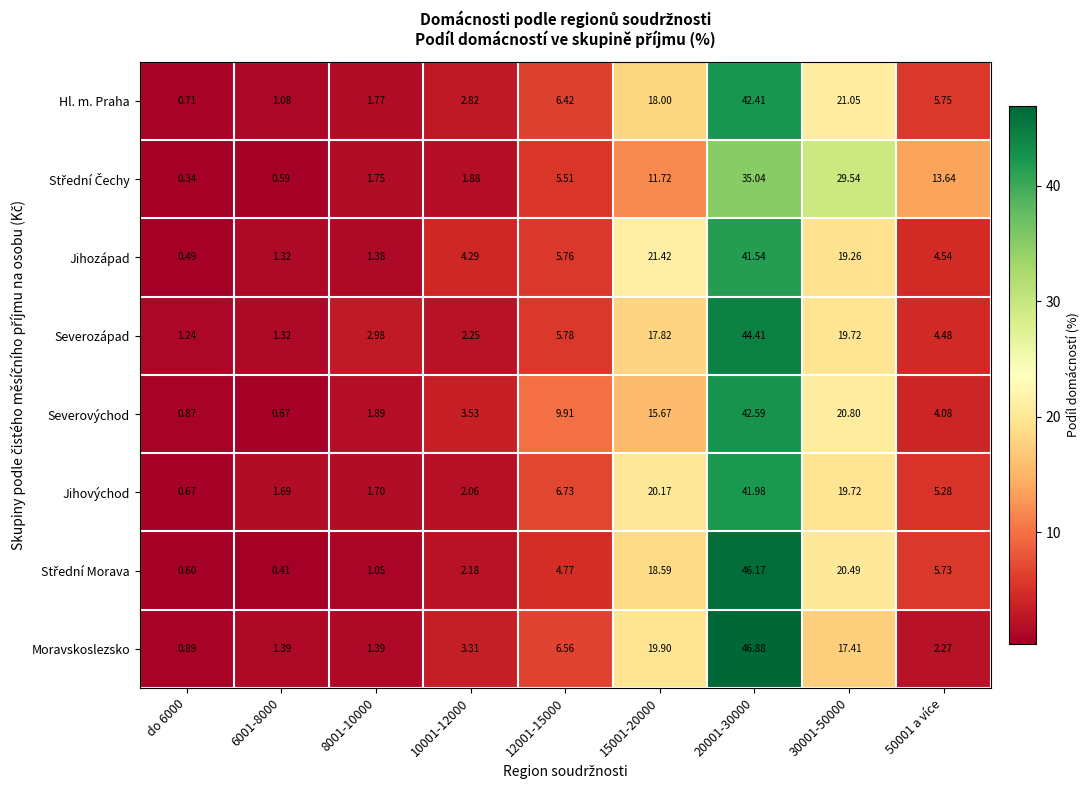

Between 8001-10000 and 10001-12000, which series saw the biggest shift?

Jihozápad